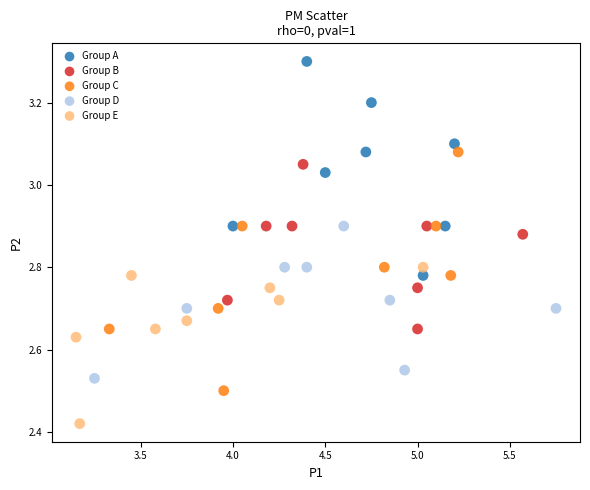

What are all the series names shown in the legend?

Group A, Group B, Group C, Group D, Group E